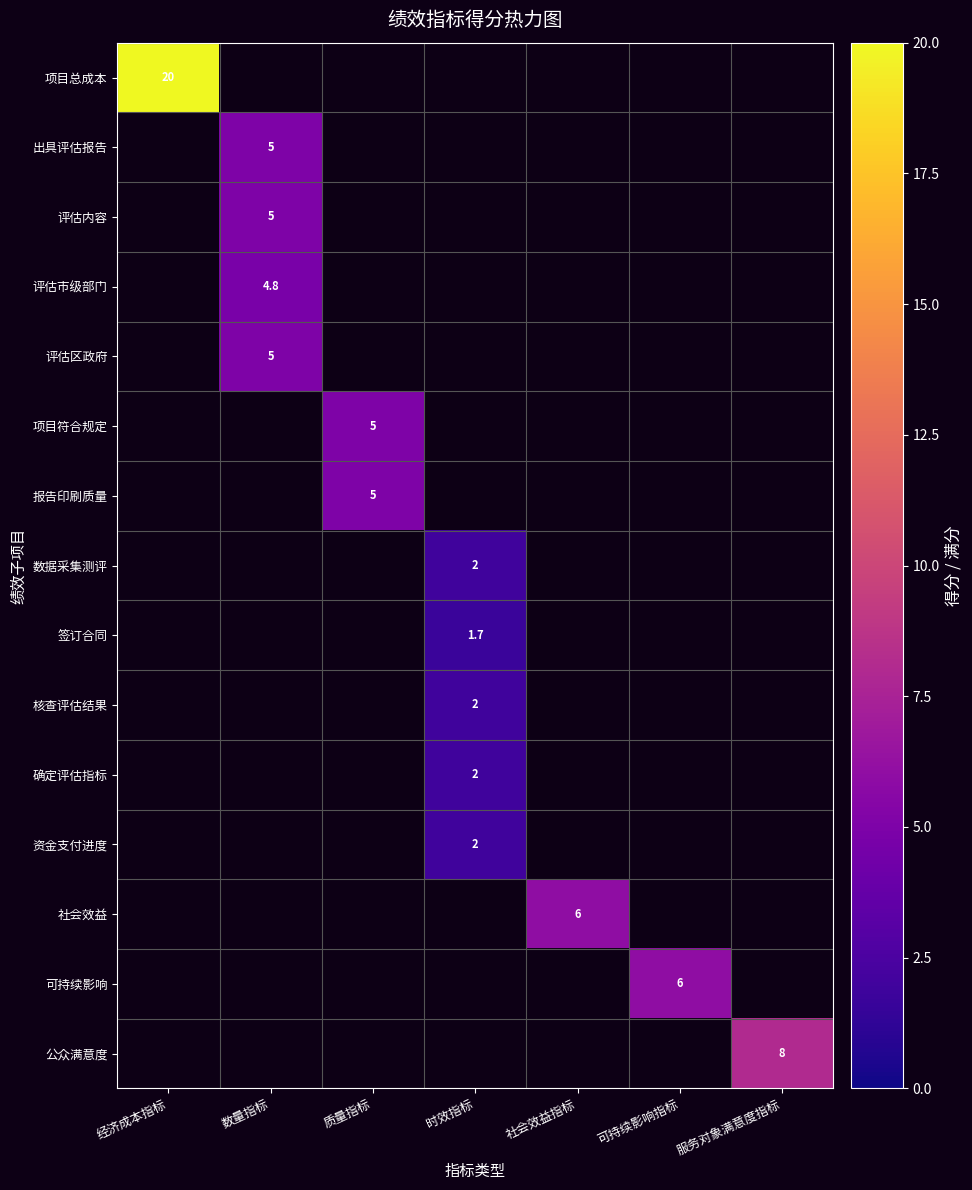

How many series are shown in this chart?

15